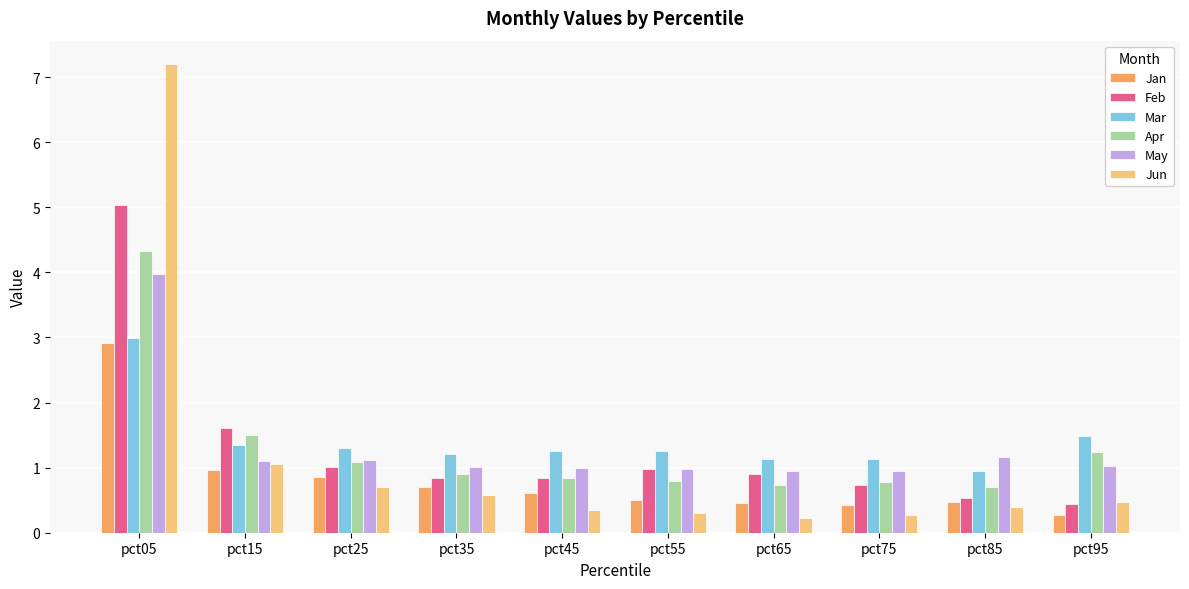

At which label does May first exceed 1?

pct05